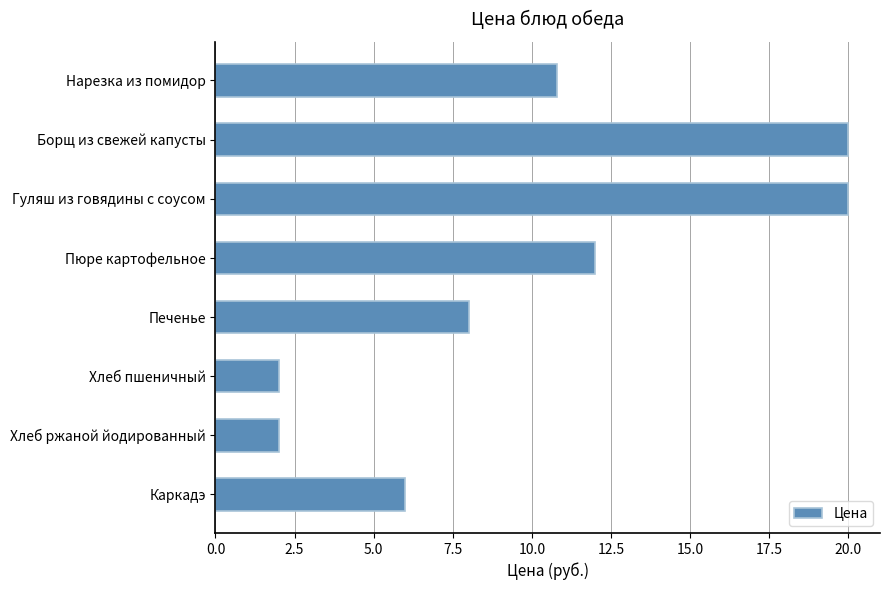

What is the label of the 6th bar from the bottom?

Гуляш из говядины с соусом